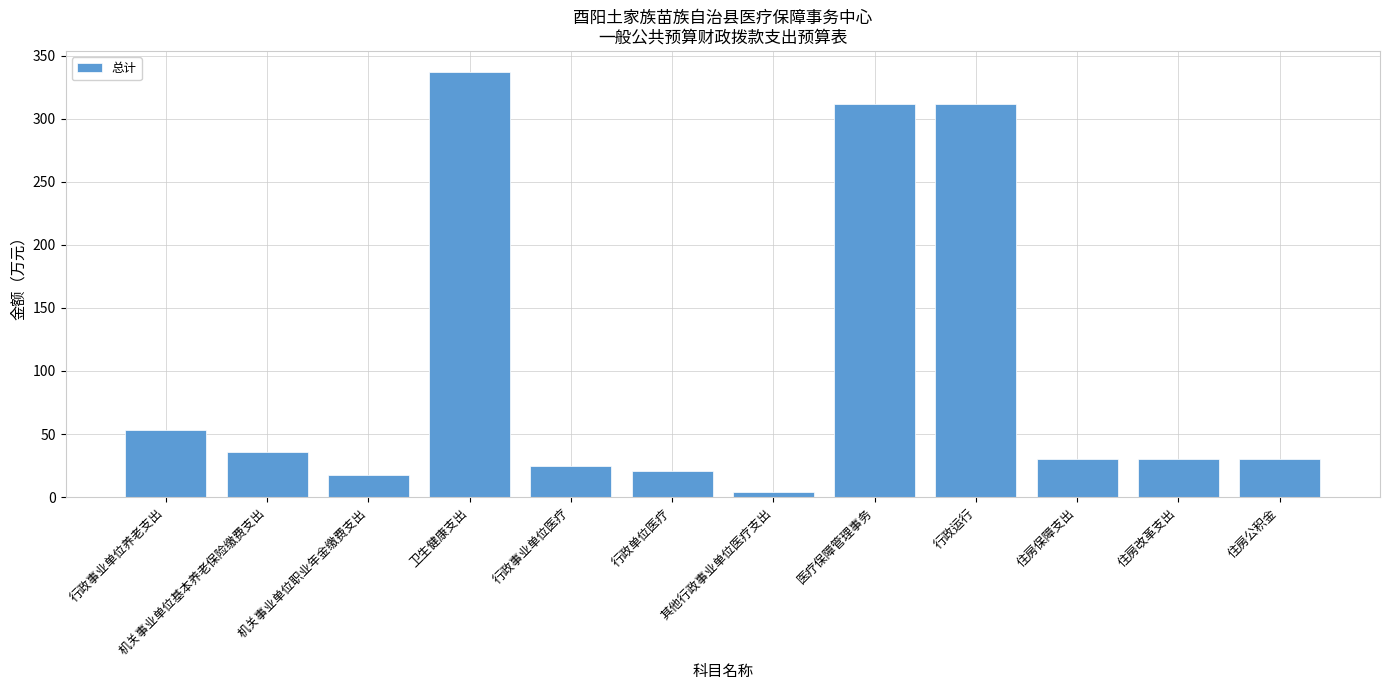

How many data points are less than 29?

4